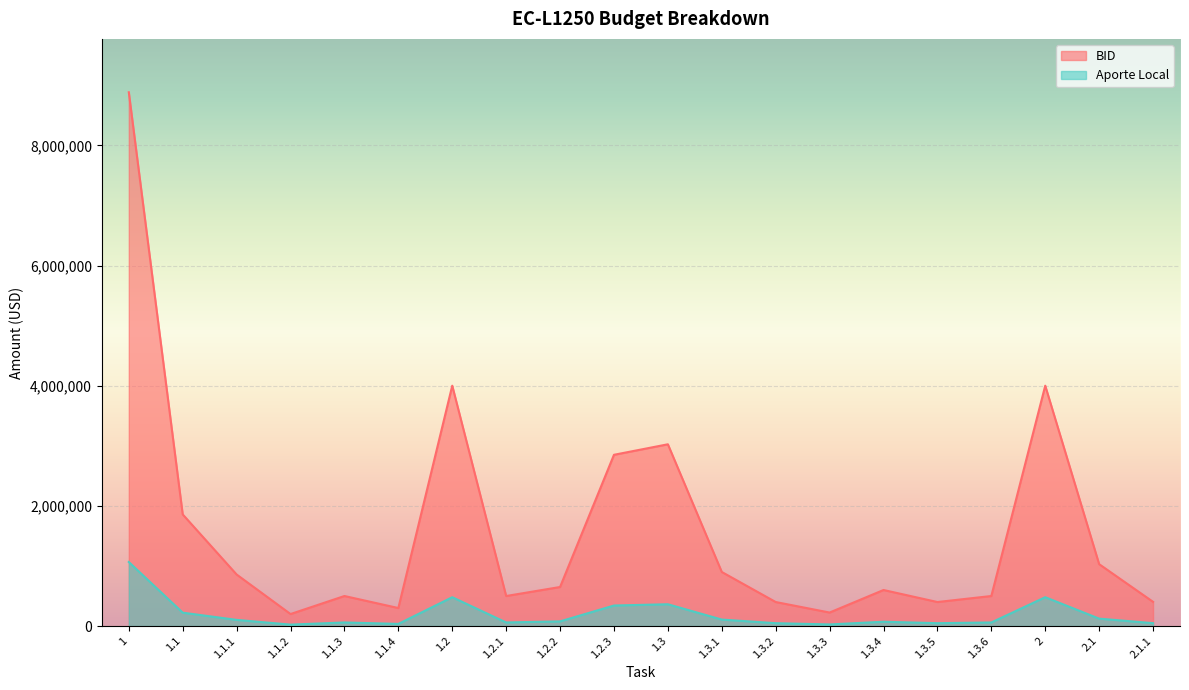

At which label is Aporte Local closest to 4541500?

1.2